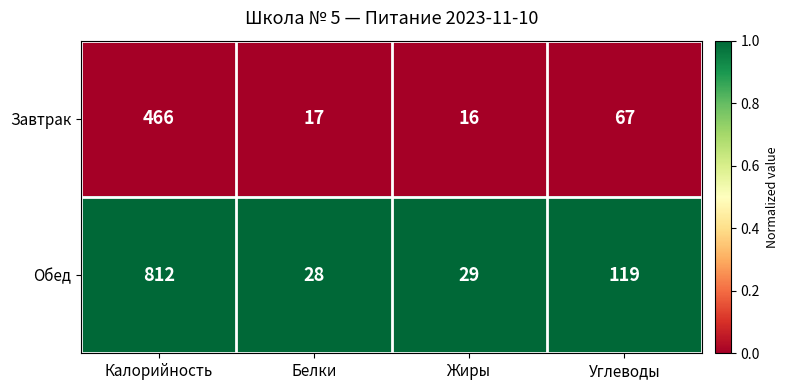

List the labels in order of Завтрак value, largest first.

Калорийность, Углеводы, Белки, Жиры